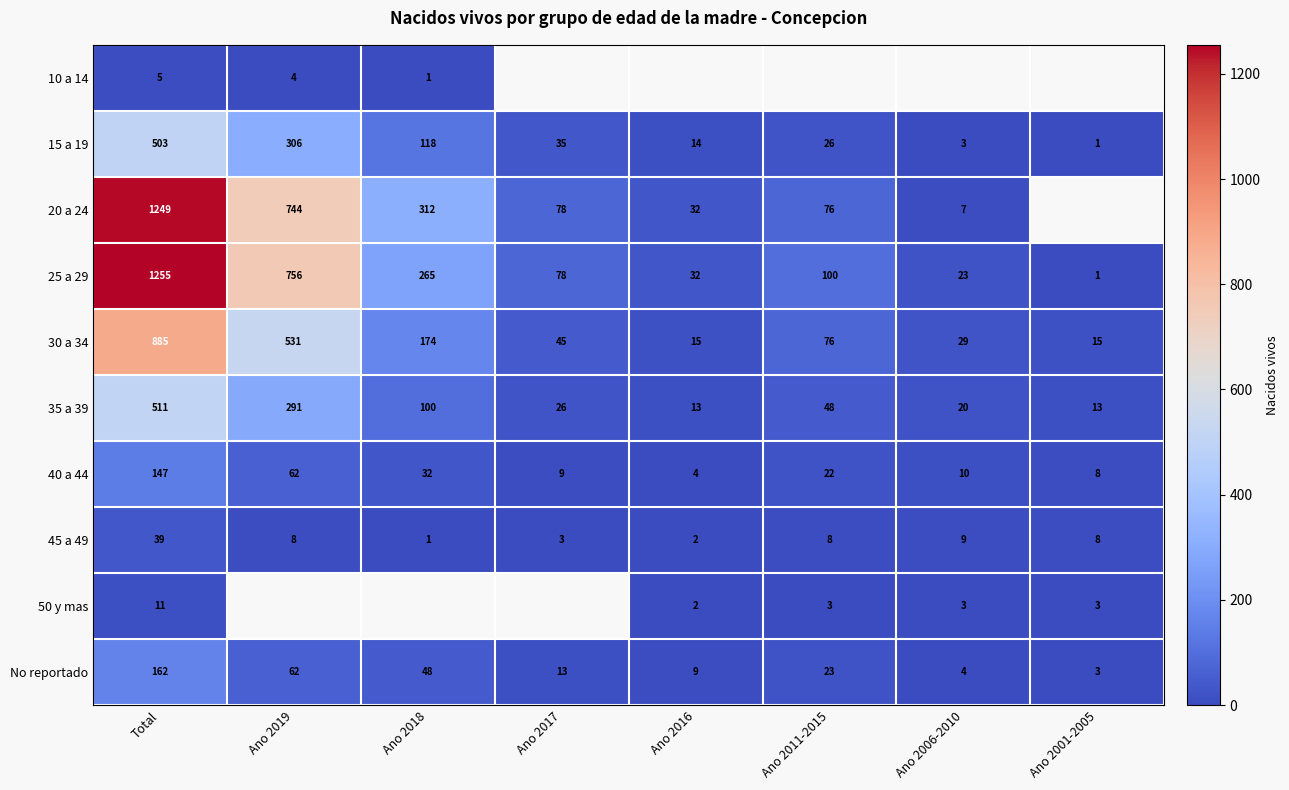

At which label does 25 a 29 reach its peak?

Total